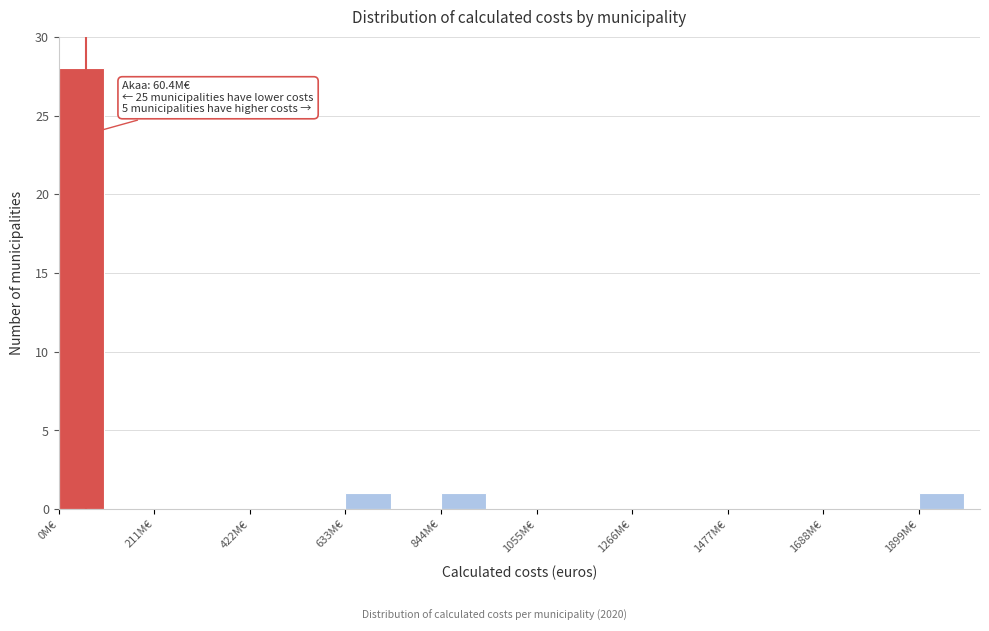

Read against the x-axis, roughly where is the centre of the tallest bar?

50